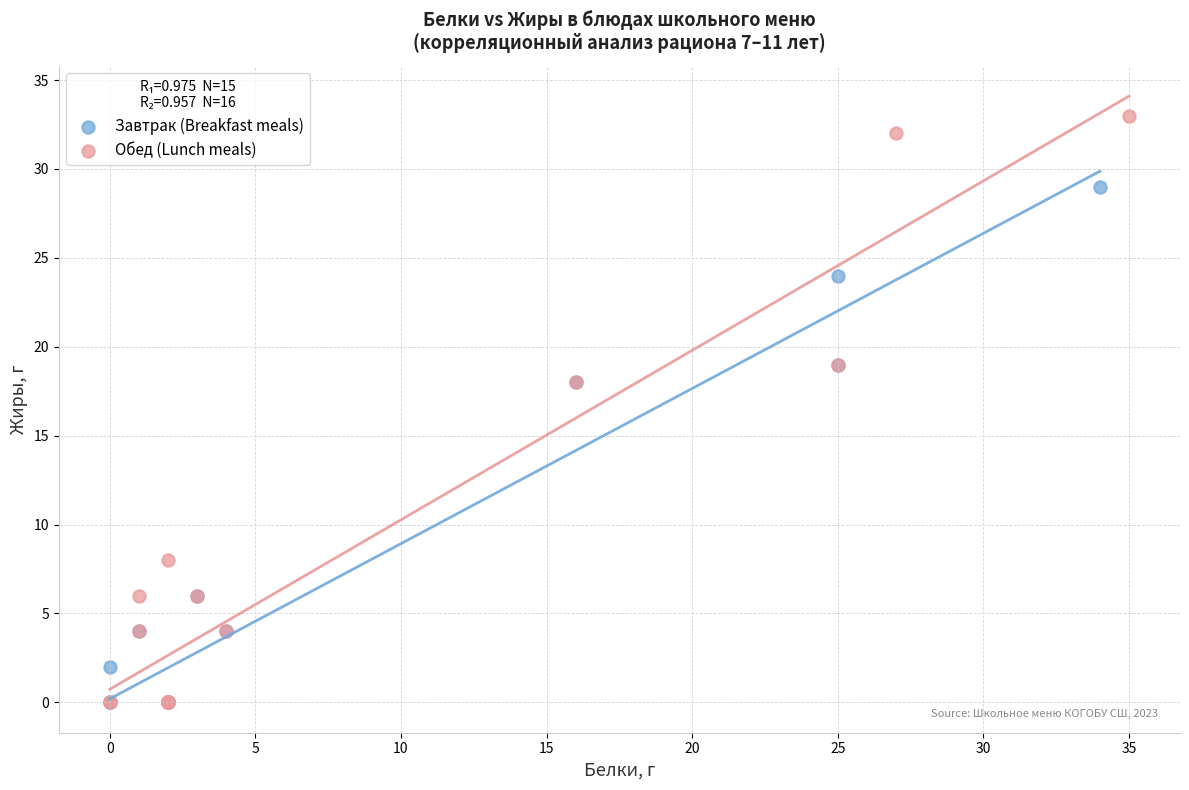

Which series has the widest spread of Y values?

Обед (Lunch meals)